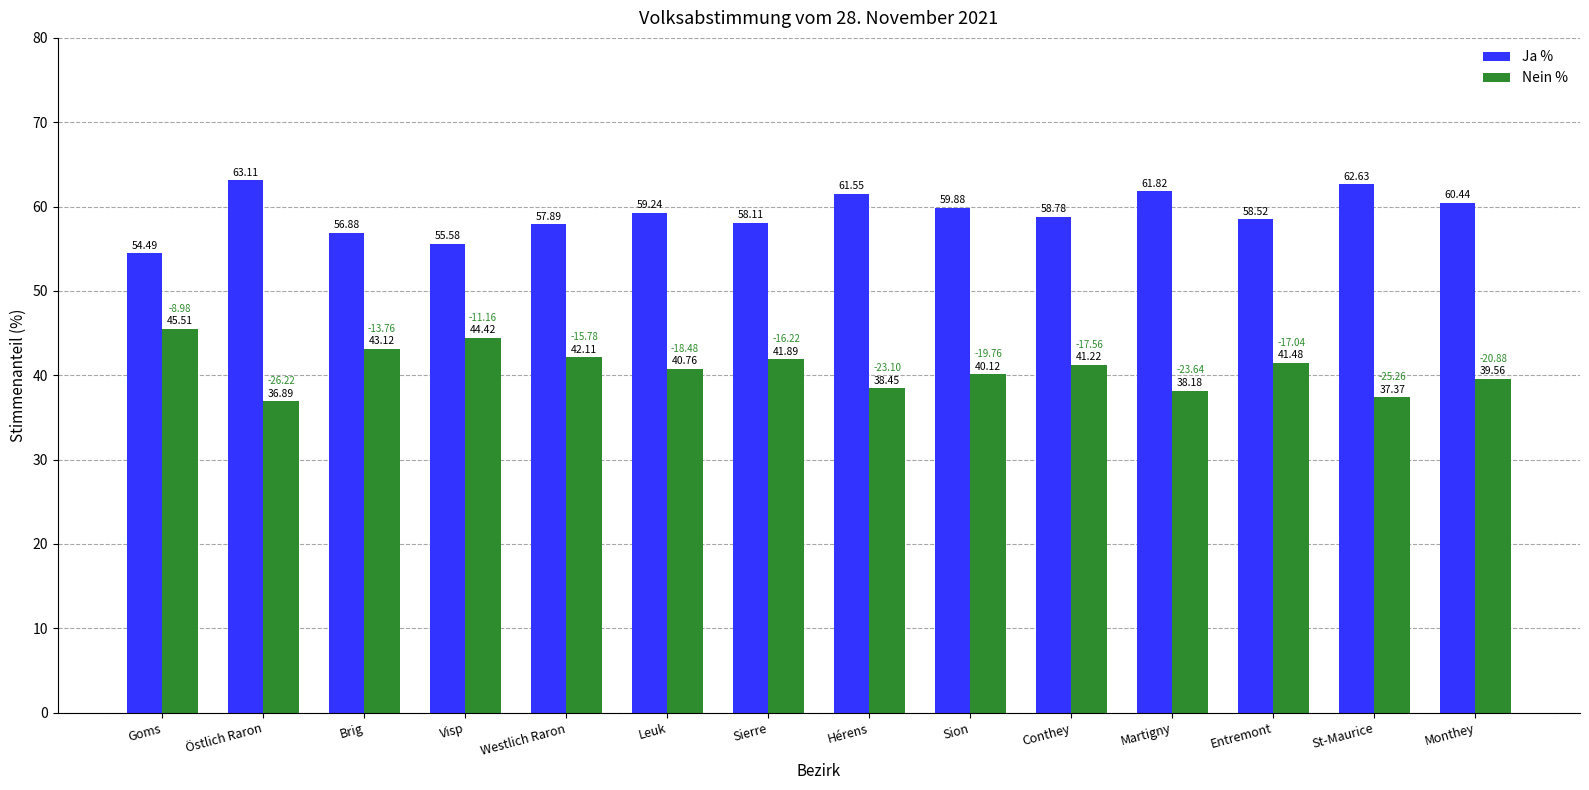

How many bars are there in each group?

2